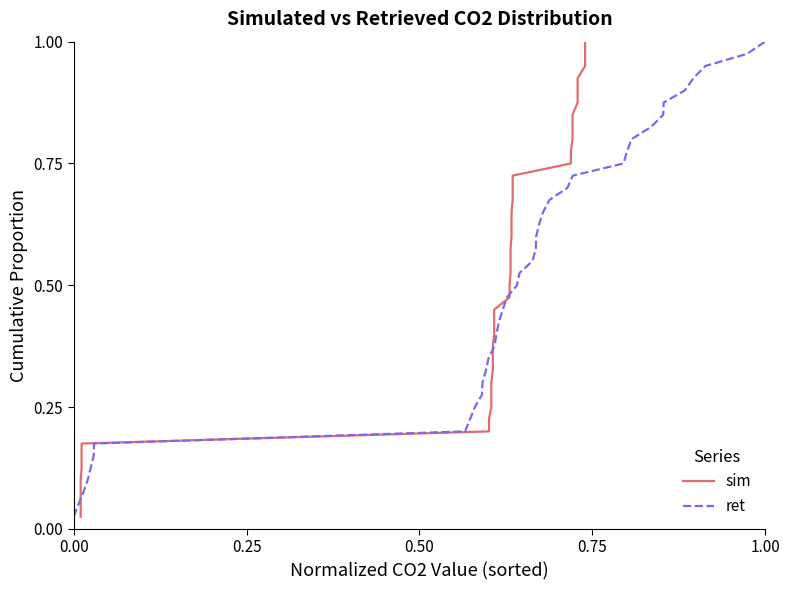

Which category has the highest value in the ret series?

1.00